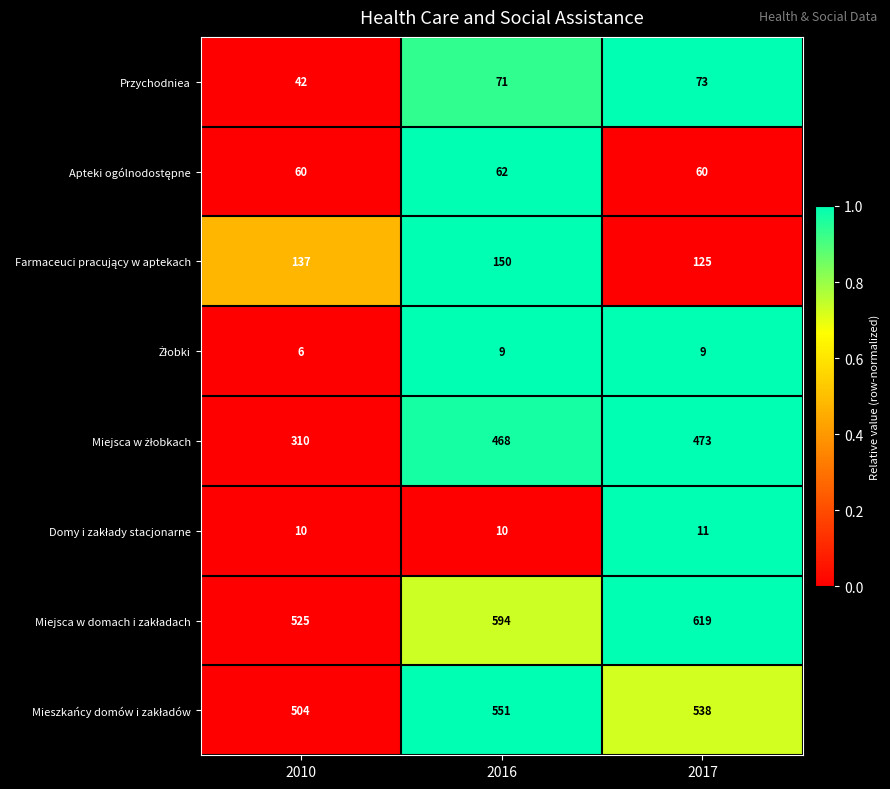

What is the difference between the maximum and minimum values in the Przychodniea series?

31